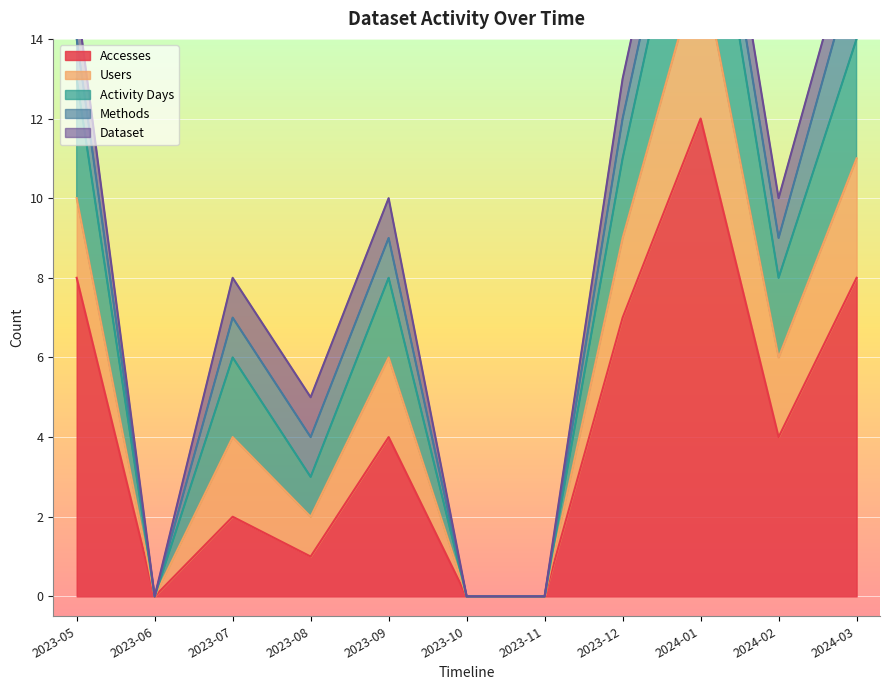

Which label corresponds to the largest value in the chart?

2024-01